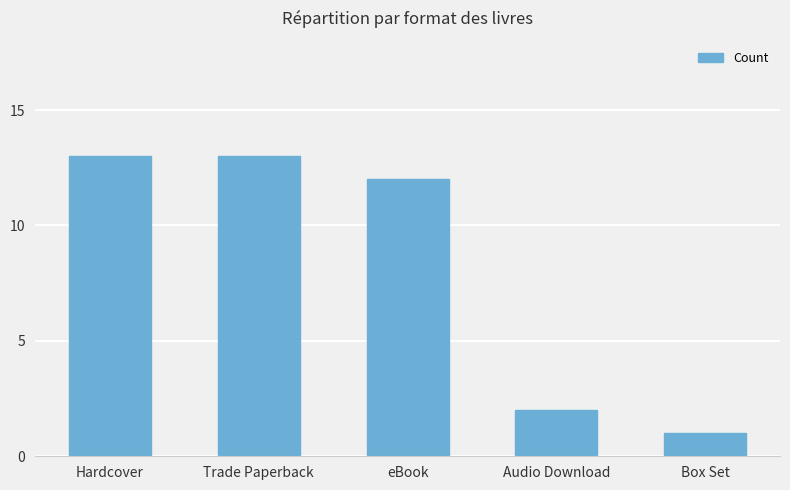

Reading left to right, list all the values displayed in this chart.

13	13	12	2	1